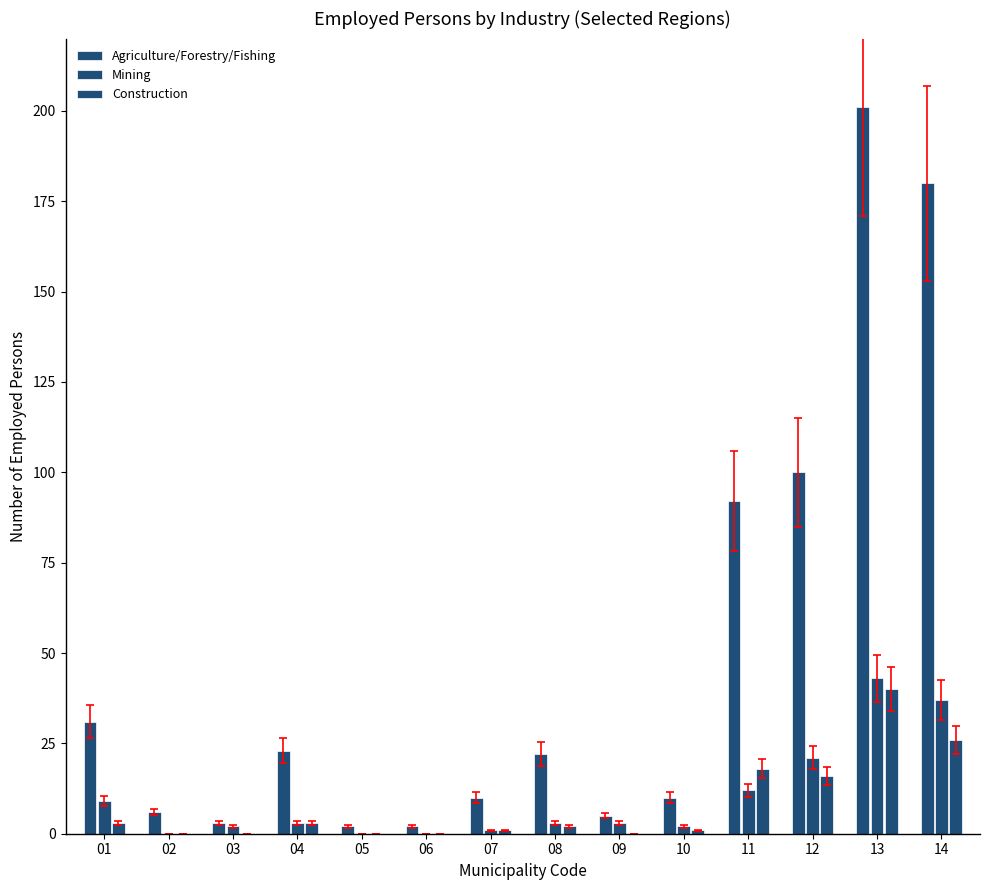

What is the average value of the Mining series?

10